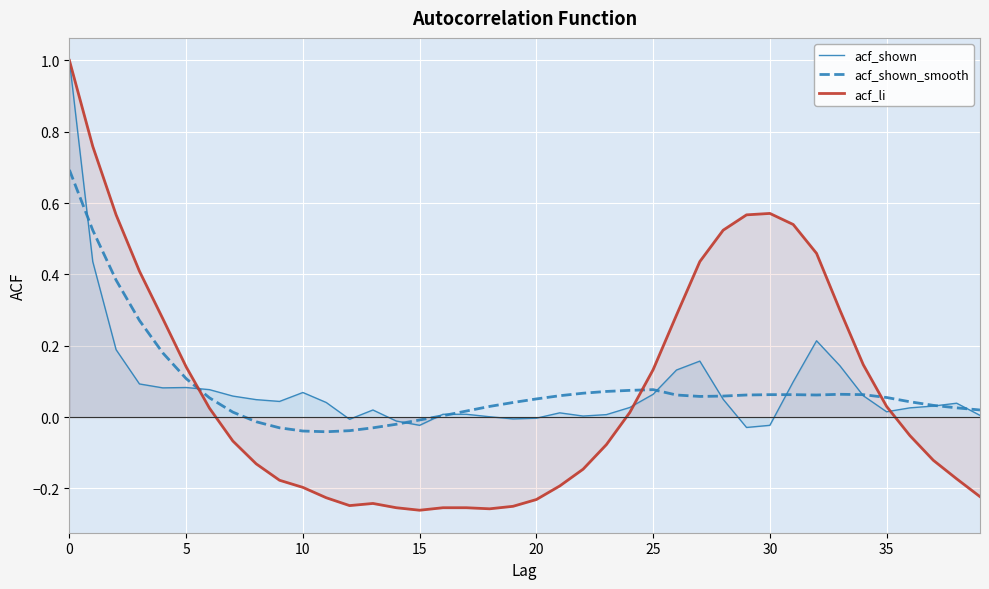

How many lines are shown in the chart?

3